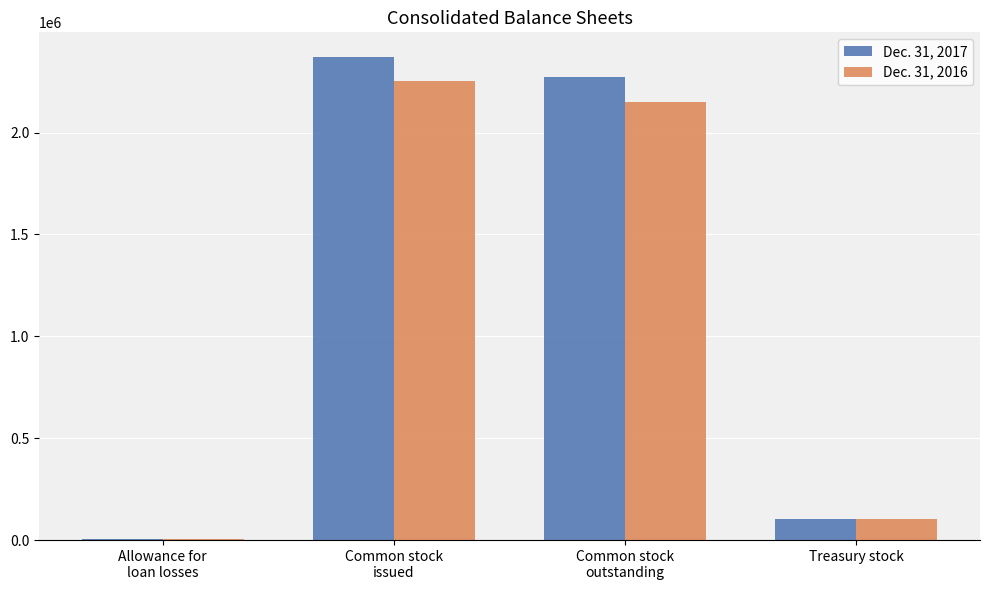

Are the bars horizontal?

No